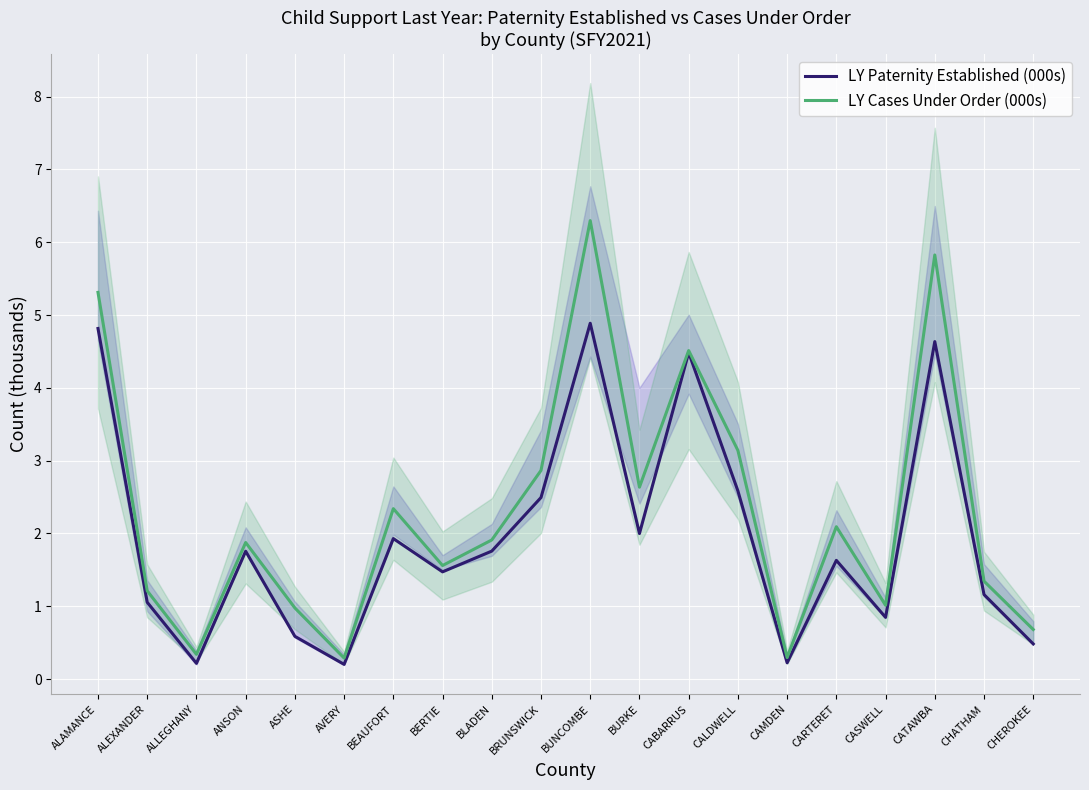

What are all the series names shown in the legend?

LY Paternity Established (000s), LY Cases Under Order (000s)